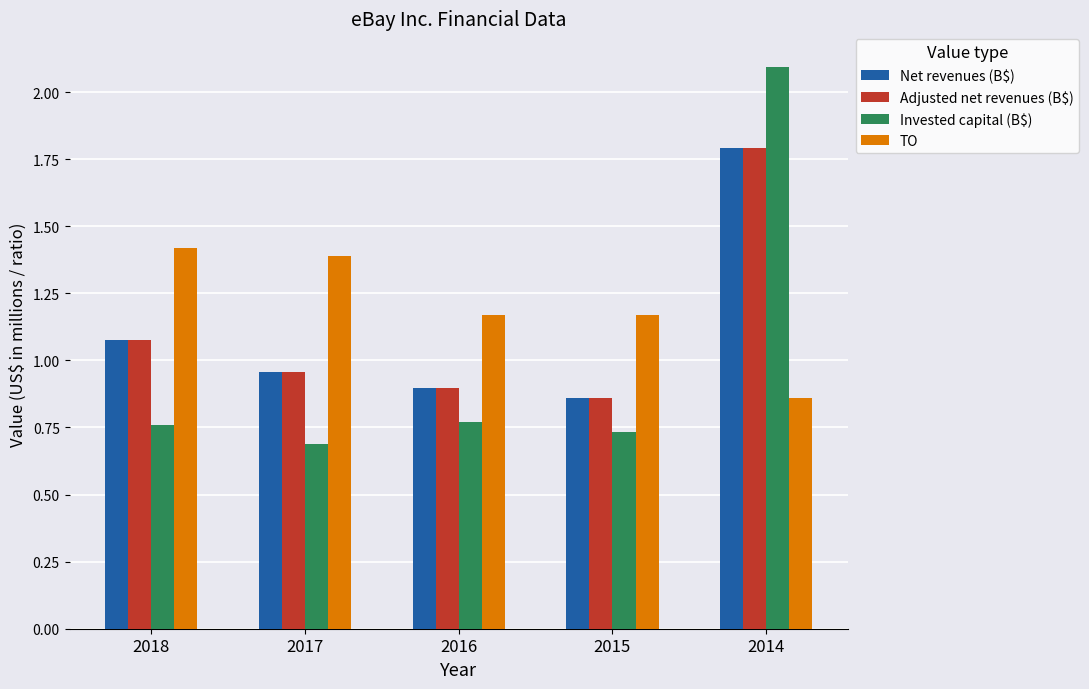

How many series are shown in this chart?

4